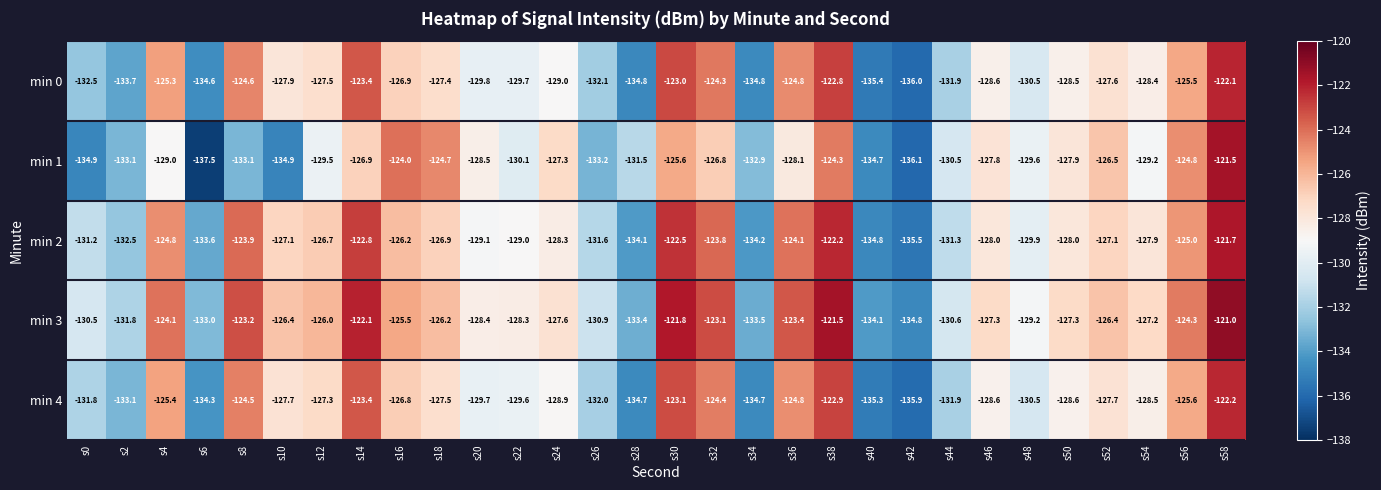

List the series in order of their peak value, lowest first.

min 4, min 0, min 2, min 1, min 3